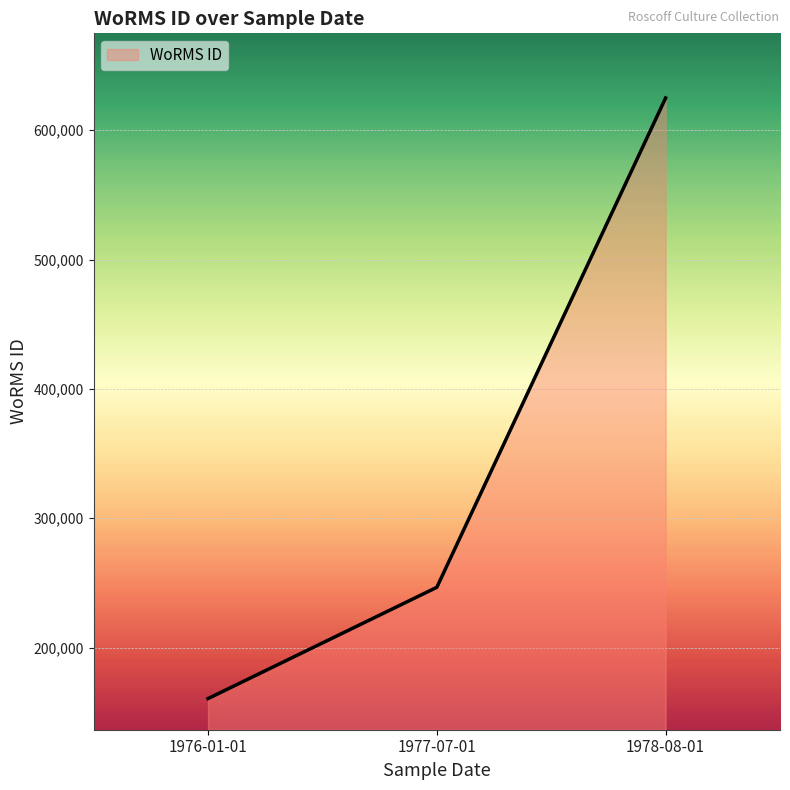

Which has a higher value, 1977-07-01 or 1976-01-01?

1977-07-01